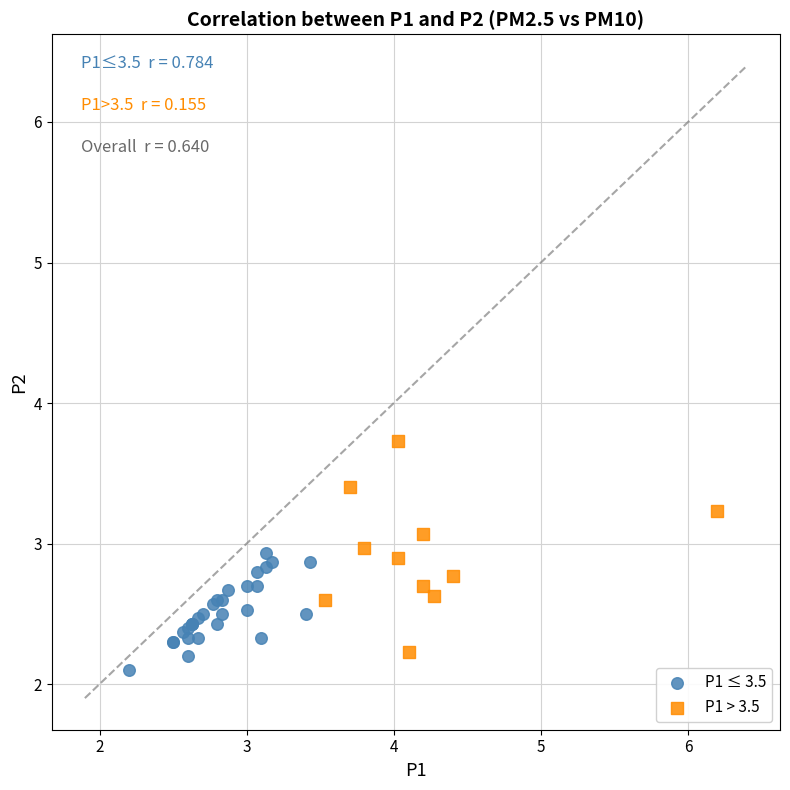

Which series reaches the maximum Y coordinate?

P1 > 3.5